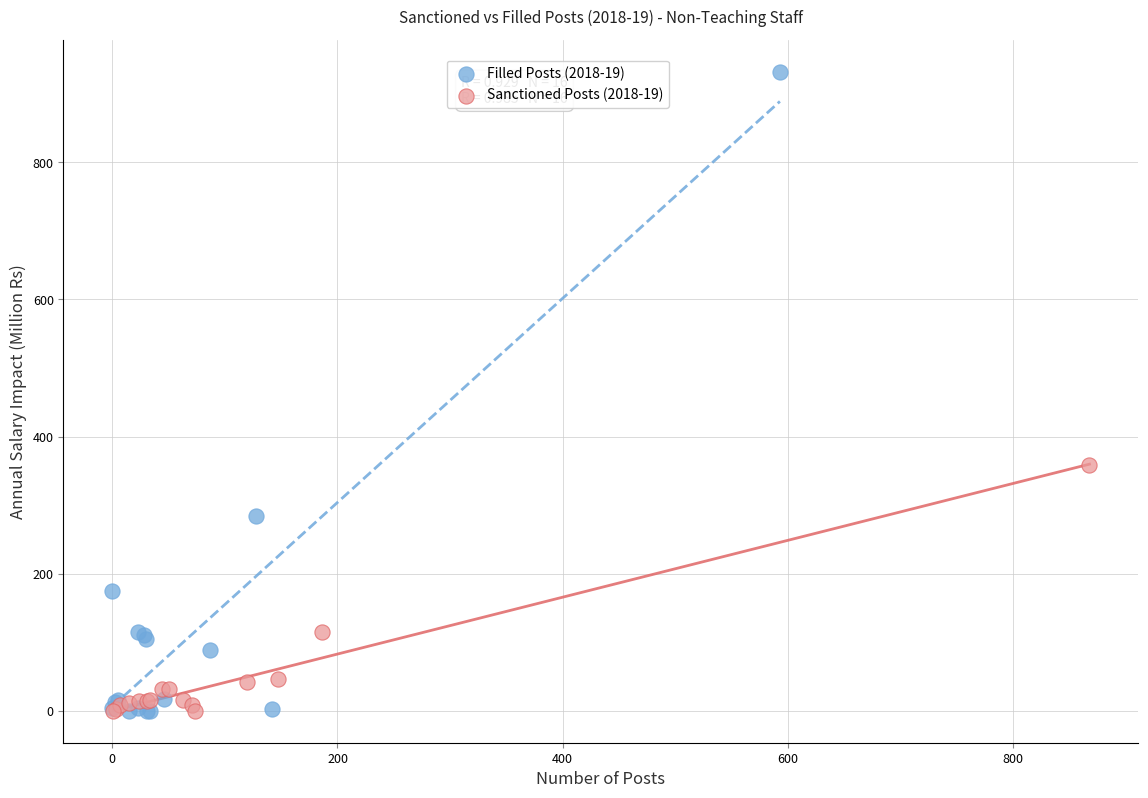

Which series has the widest spread of Y values?

Filled Posts (2018-19)